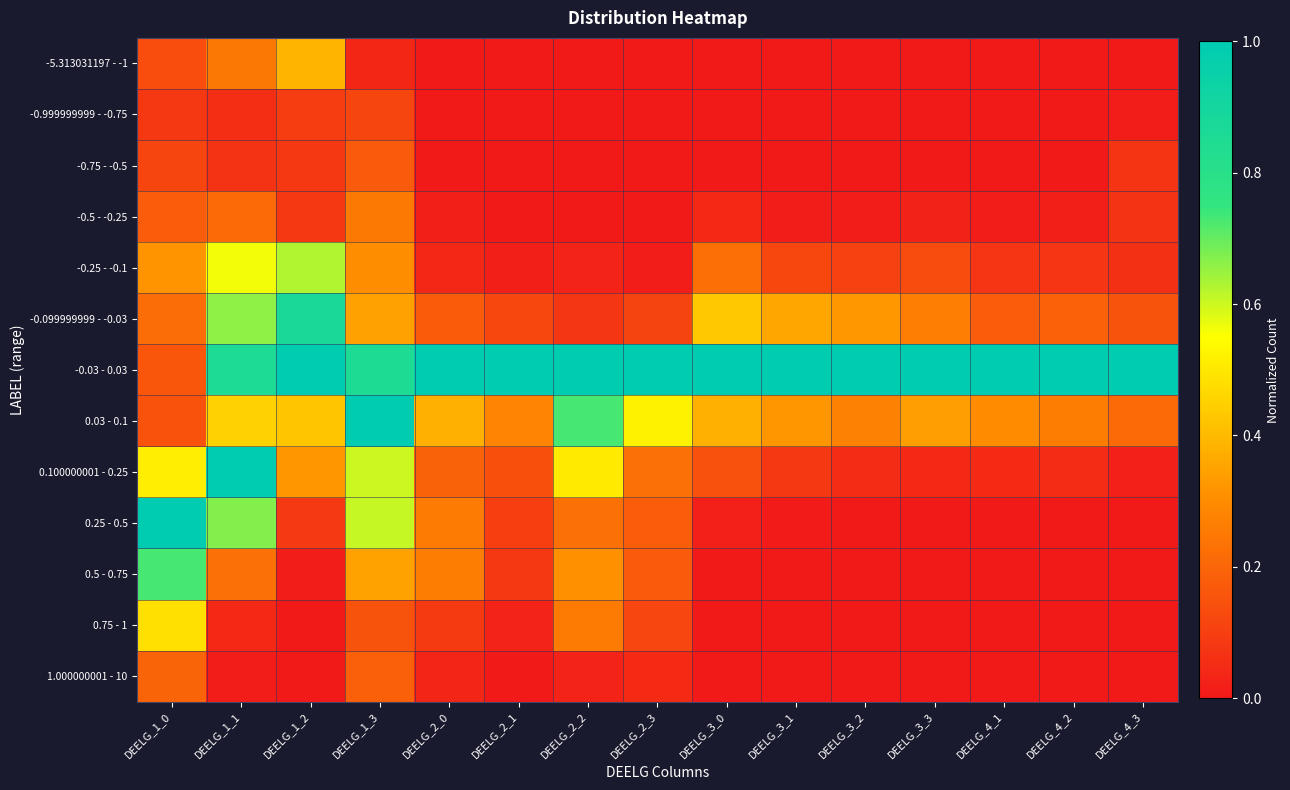

How many series are shown in this chart?

13